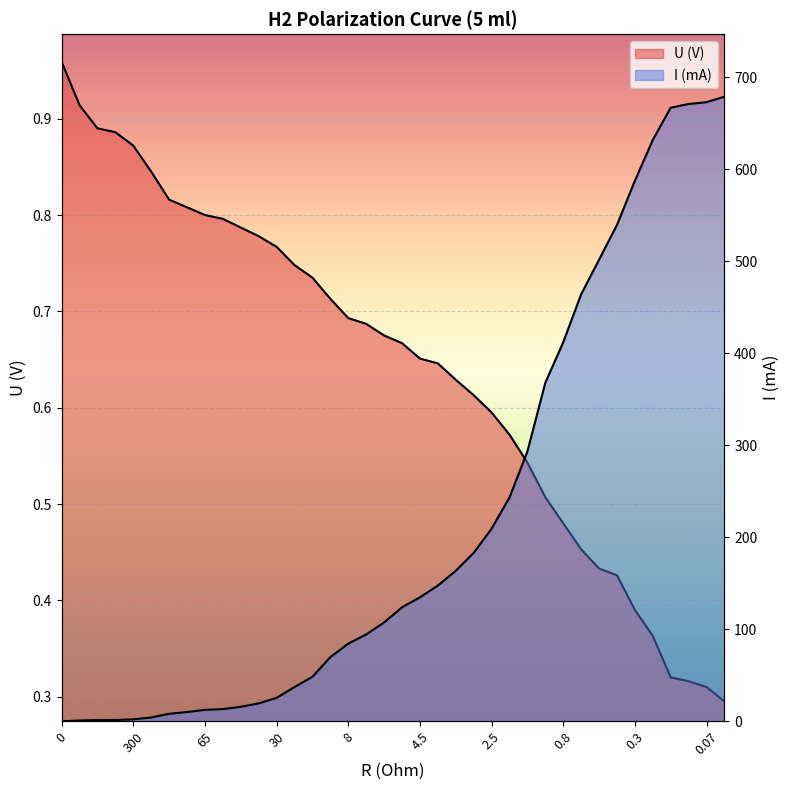

Reading right to left, transcribe all the data shown in this chart.

U (V): 0.05=0.3	0.07=0.3	0.09=0.3	0.1=0.3	0.2=0.4	0.3=0.4	0.4=0.4	0.5=0.4	0.6=0.5	0.8=0.5	1=0.5	1.5=0.5	2=0.6	2.5=0.6	3=0.6	3.5=0.6	4=0.6	4.5=0.7	5=0.7	6=0.7	7=0.7	8=0.7	10=0.7	15=0.7	20=0.7	30=0.8	40=0.8	50=0.8	60=0.8	65=0.8	80=0.8	100=0.8	200=0.8	300=0.9	400=0.9	600=0.9	900=0.9	0=1.0
I (mA): 0.05=679.0	0.07=673.0	0.09=671.0	0.1=667.0	0.2=632.0	0.3=587.6	0.4=539.6	0.5=501.8	0.6=464.2	0.8=412.1	1=368.1	1.5=293.4	2=243.4	2.5=209.4	3=183.1	3.5=163.7	4=147.6	4.5=134.8	5=124.0	6=107.5	7=94.5	8=84.5	10=69.8	15=48.5	20=37.3	30=25.6	40=19.6	50=15.9	60=13.3	65=12.5	80=10.2	100=8.2	200=4.3	300=2.2	400=1.5	600=1.4	900=1.0	0=0.0